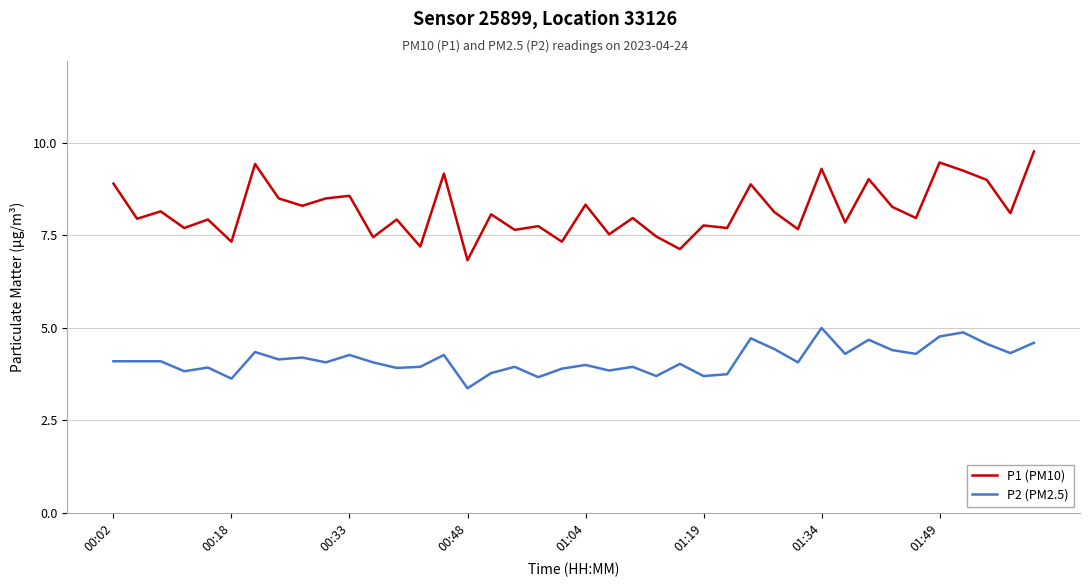

True or false: P2 (PM2.5) and P1 (PM10) cross at least once.

False